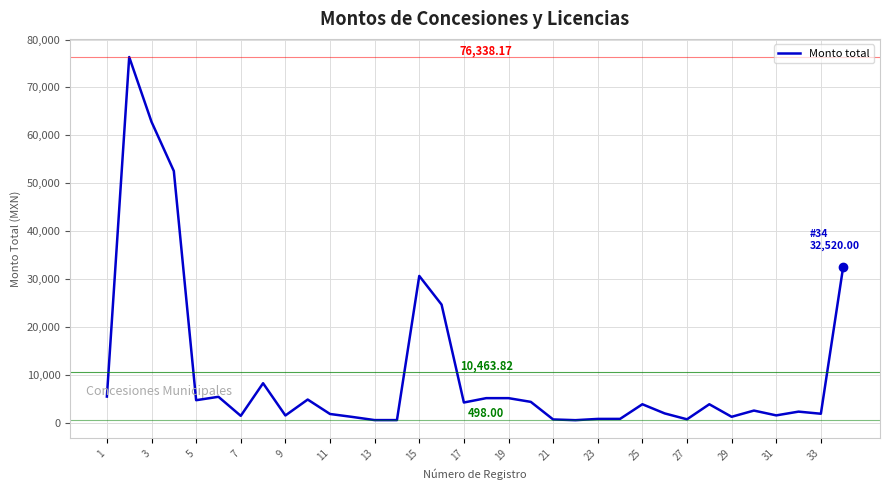

What is the smallest value displayed?

498.0